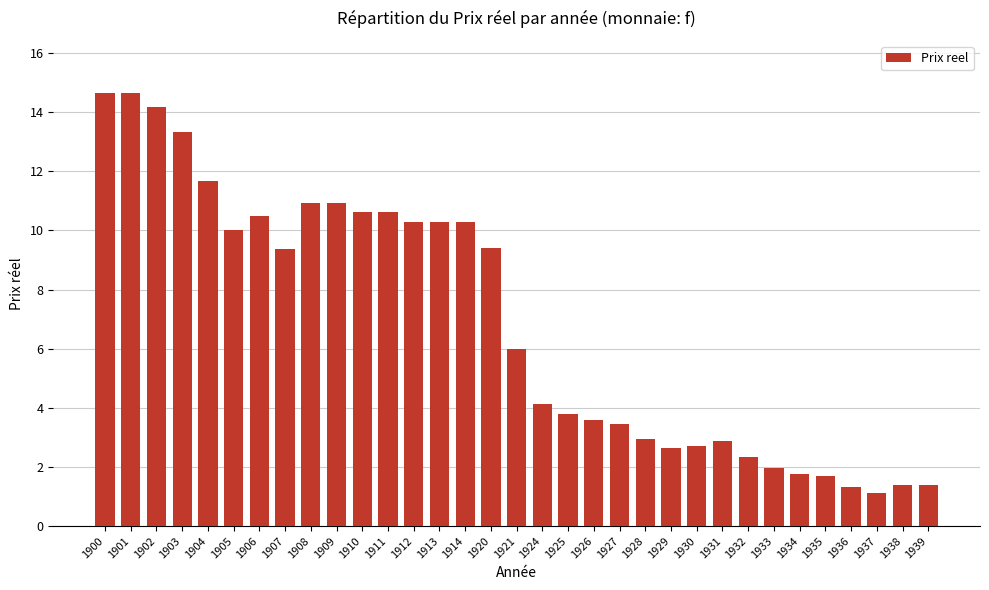

The chart shows a value of 2.6 at 1929. True or false?

True